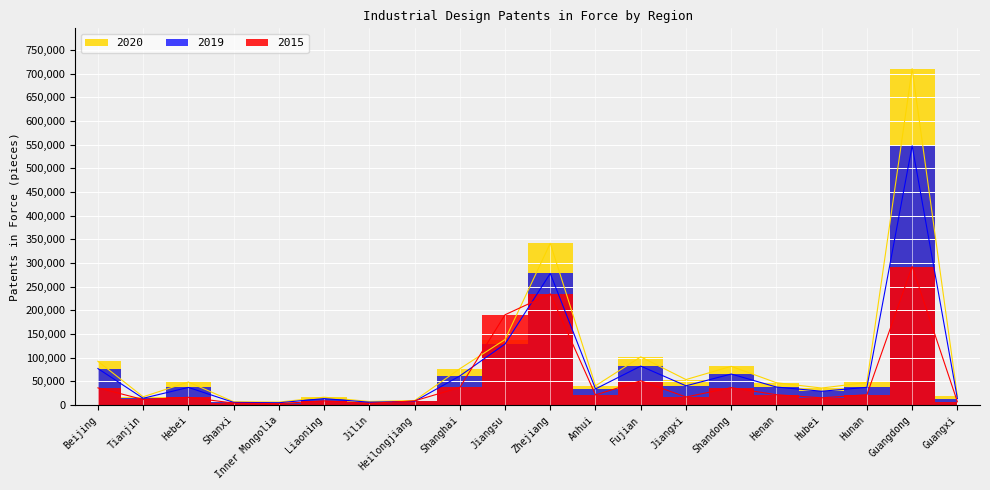

Rank the categories by 2019 value from highest to lowest.

Guangdong, Zhejiang, Jiangsu, Fujian, Beijing, Shandong, Shanghai, Jiangxi, Henan, Hunan, Hebei, Anhui, Hubei, Tianjin, Guangxi, Liaoning, Heilongjiang, Jilin, Shanxi, Inner Mongolia